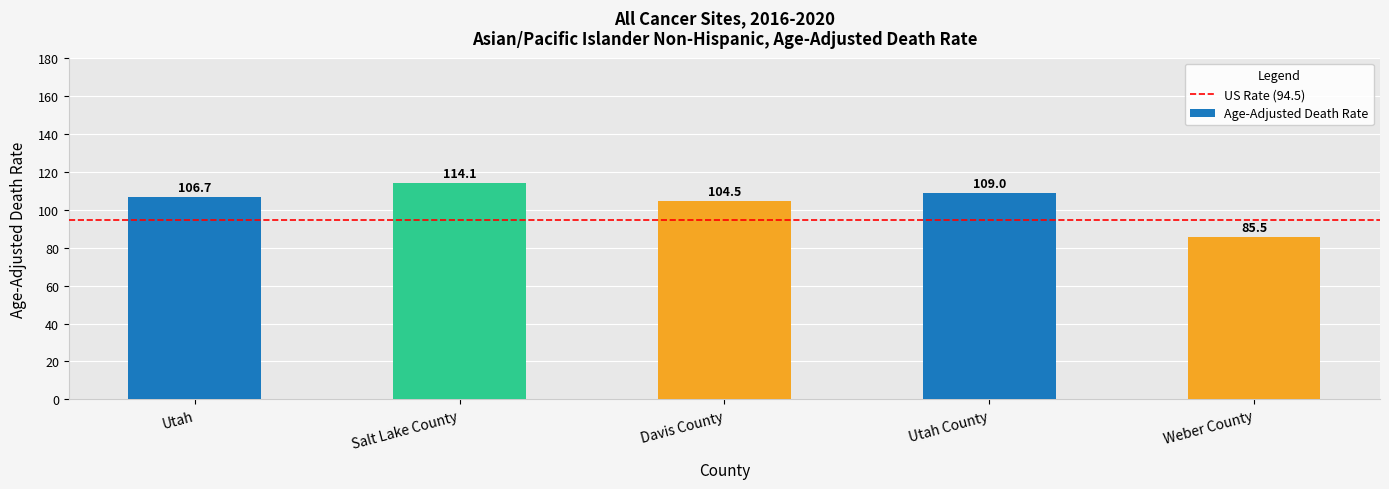

Reading left to right, extract all data points from this chart.

Utah=106.7	Salt Lake County=114.1	Davis County=104.5	Utah County=109.0	Weber County=85.5